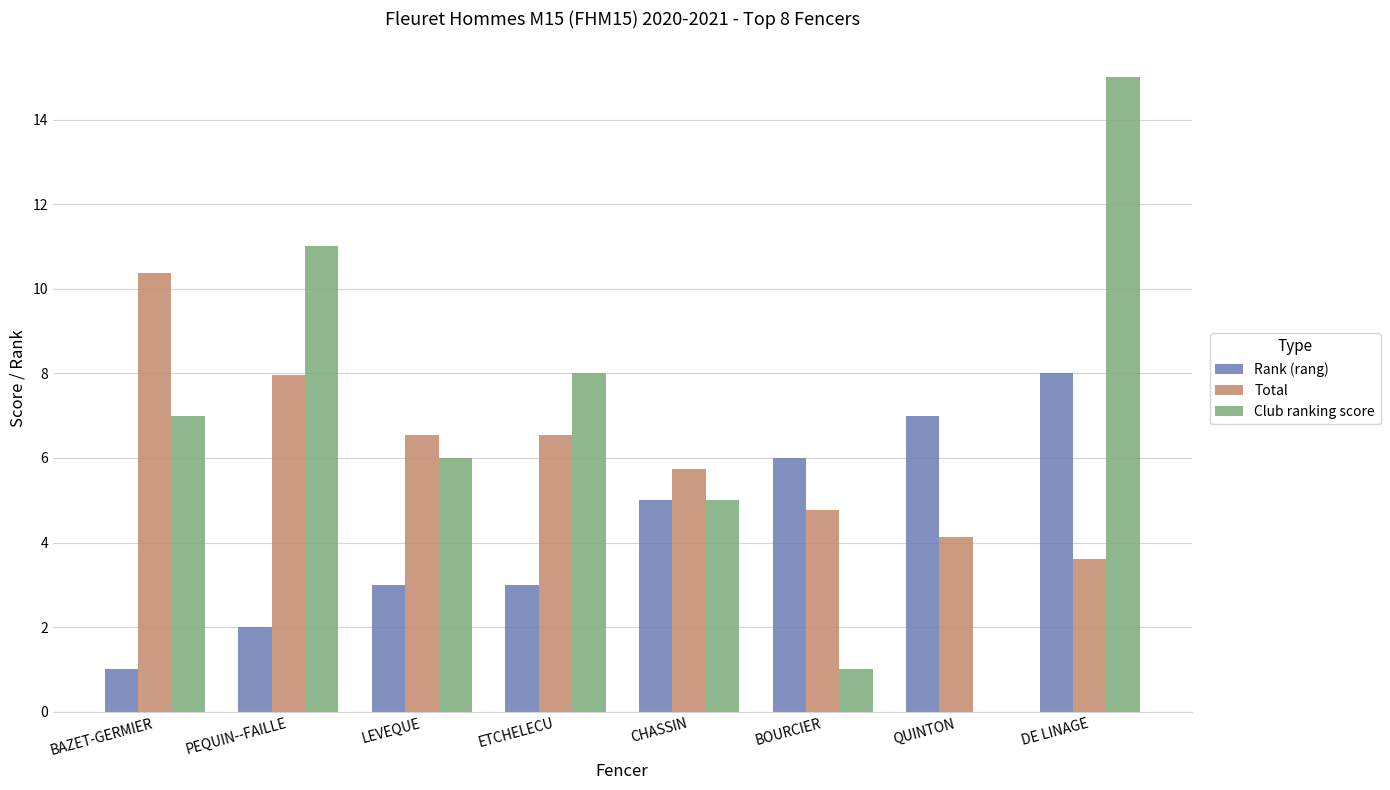

What is the sum of the Club ranking score values at LEVEQUE and BAZET-GERMIER?

13.0